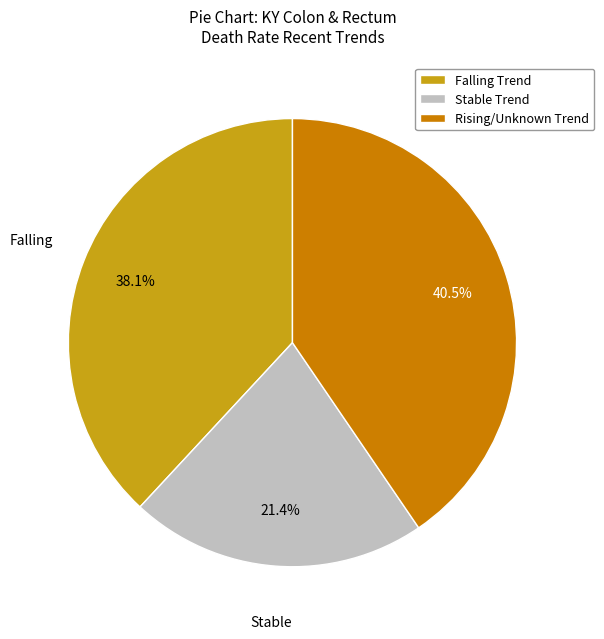

What percentage is NOT represented by Falling Trend?

61.9%